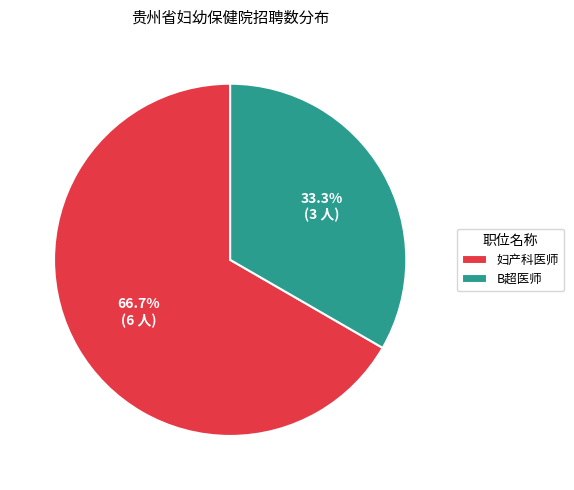

What percentage is the B超医师 slice, to the nearest percent?

33%